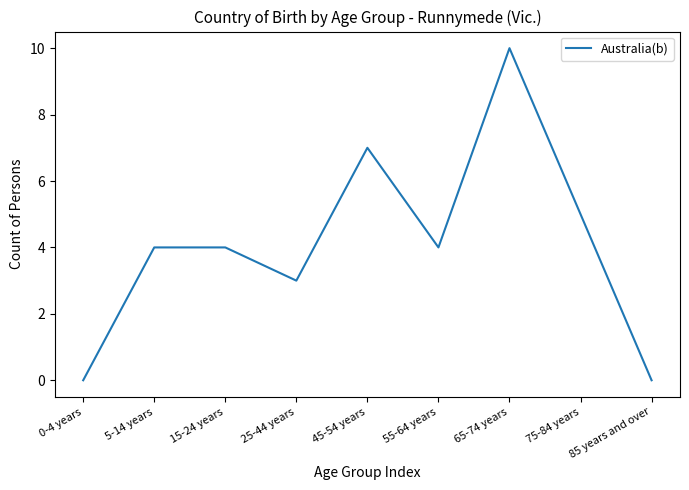

Between 15-24 years and 85 years and over, which is larger?

15-24 years